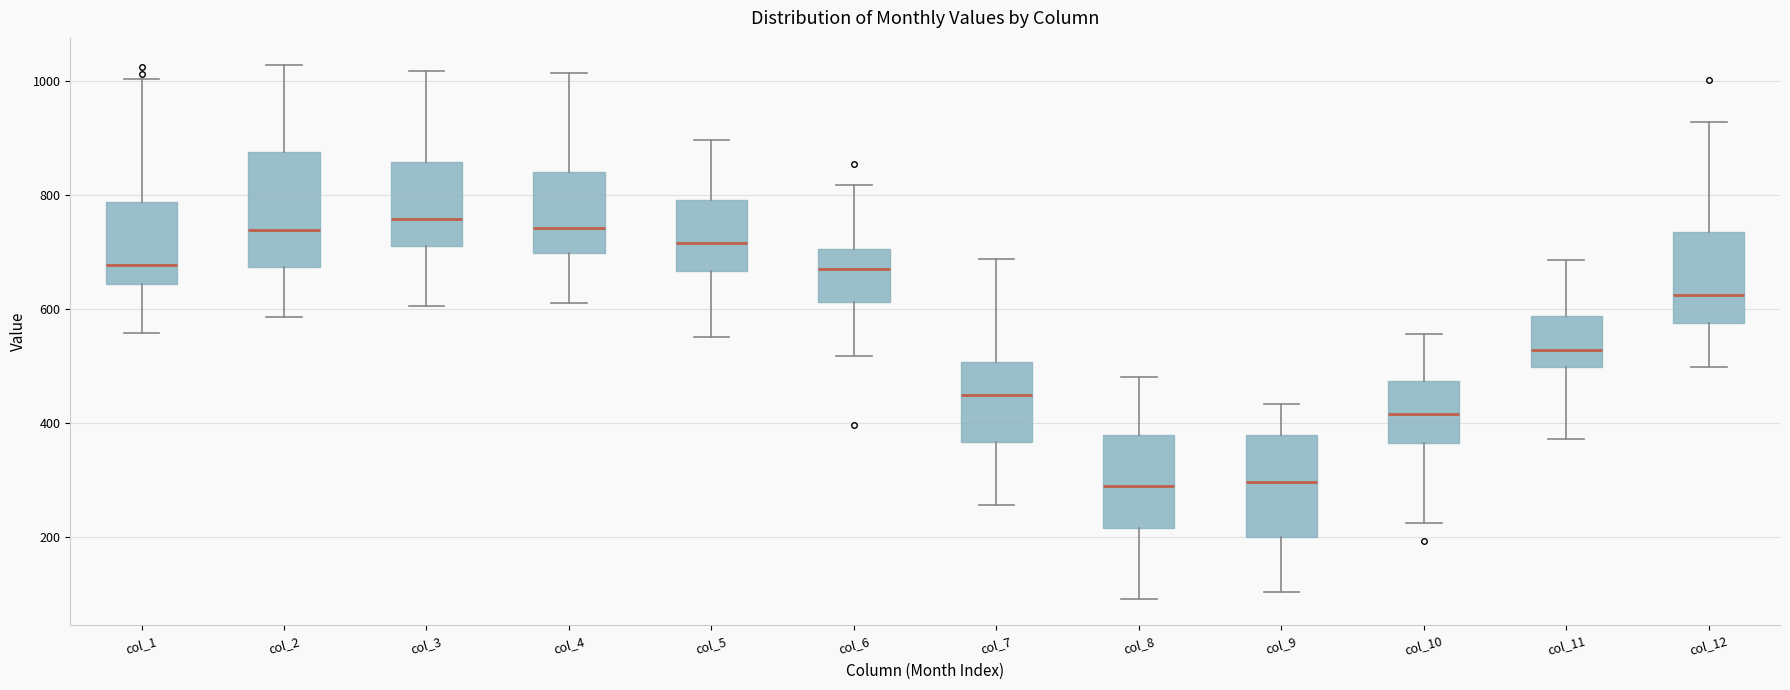

Reading left to right, read every box against the y-axis: the position of its median line, the range the box covers, and the ends of its whiskers. The values are not printed on the chart, so give them approximately, as read against the axis.

col_1: median 680, box 640 to 780, whiskers 560 to 1000
col_2: median 740, box 680 to 880, whiskers 580 to 1020
col_3: median 760, box 720 to 860, whiskers 600 to 1020
col_4: median 740, box 700 to 840, whiskers 620 to 1020
col_5: median 720, box 660 to 800, whiskers 560 to 900
col_6: median 680, box 620 to 700, whiskers 520 to 820
col_7: median 440, box 360 to 500, whiskers 260 to 680
col_8: median 280, box 220 to 380, whiskers 100 to 480
col_9: median 300, box 200 to 380, whiskers 100 to 440
col_10: median 420, box 360 to 480, whiskers 220 to 560
col_11: median 520, box 500 to 580, whiskers 380 to 680
col_12: median 620, box 580 to 740, whiskers 500 to 920